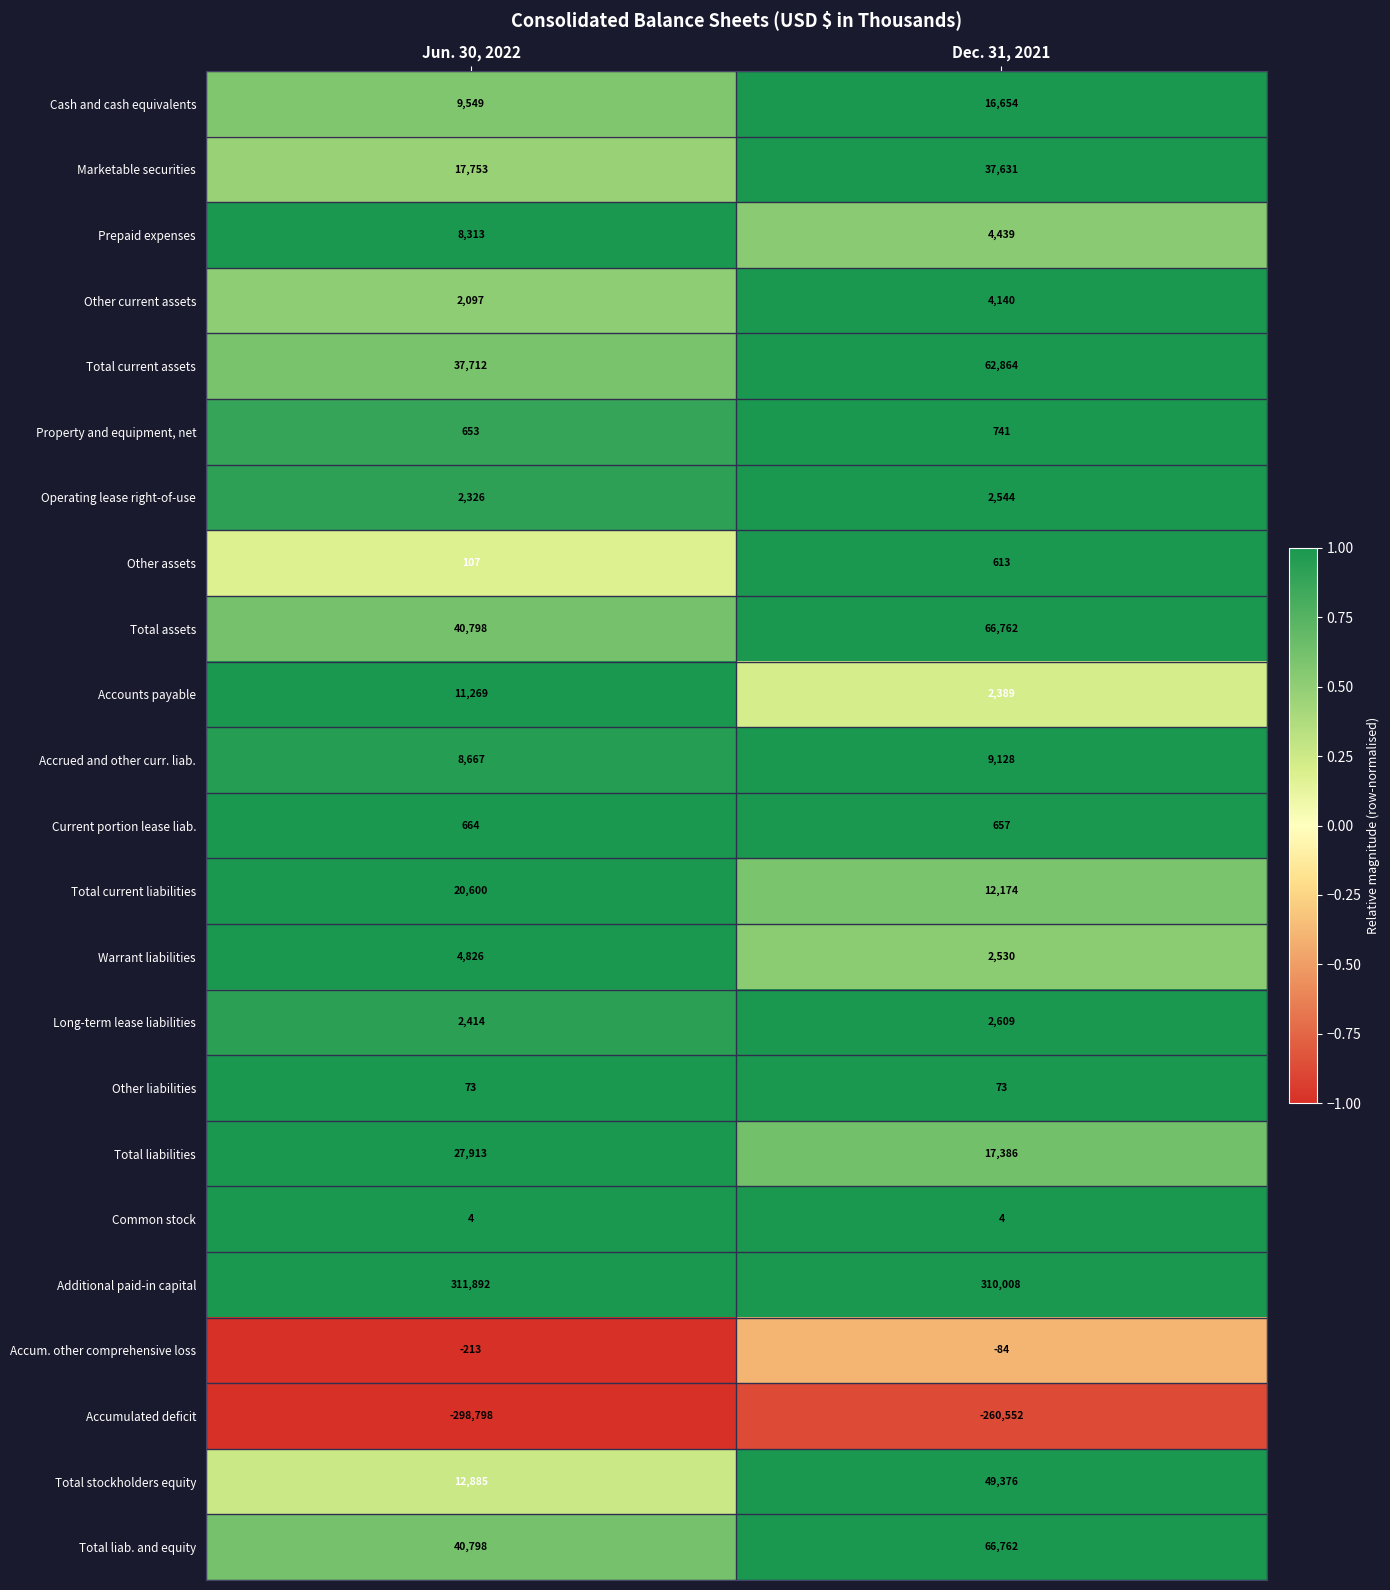

Which series has the widest spread of values?

Accumulated deficit